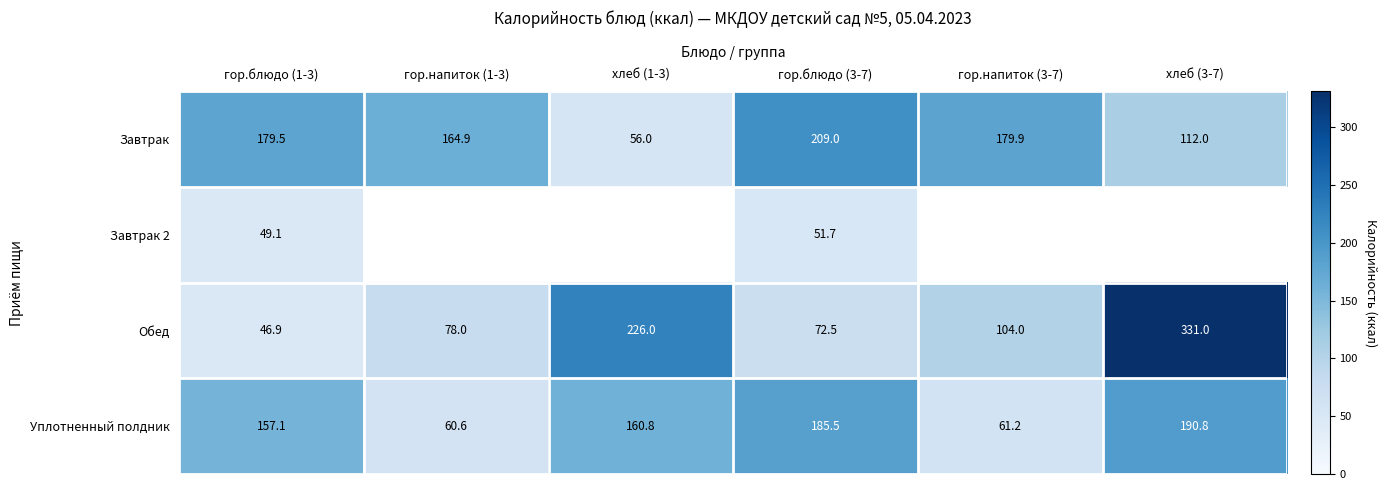

What is the total value across all series at гор.блюдо (1-3)?

432.6